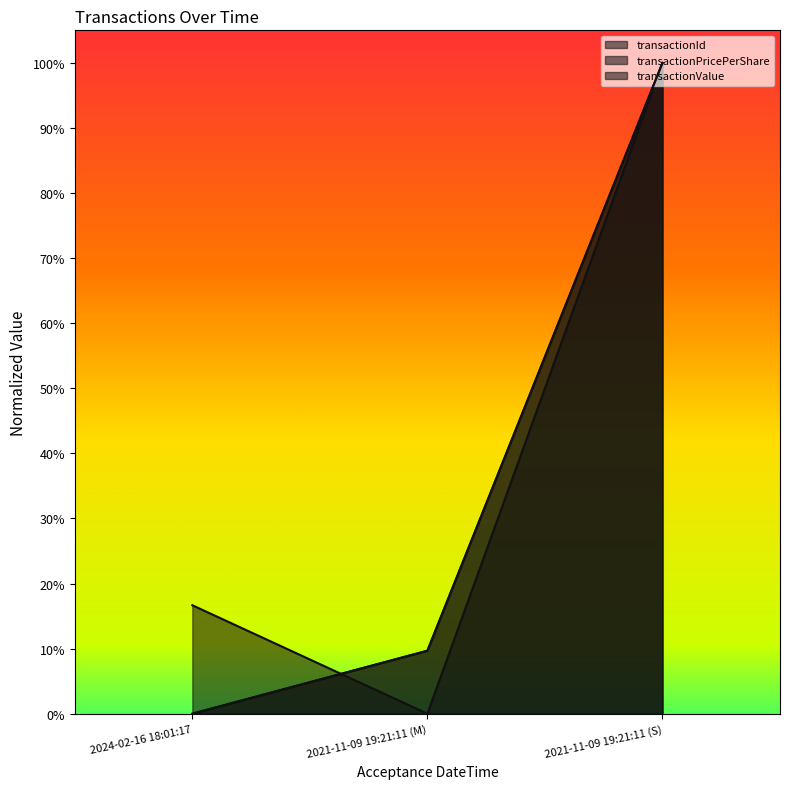

Is the value of transactionId at 2021-11-09 19:21:11 (S) greater than the value of transactionValue at 2021-11-09 19:21:11 (M)?

Yes